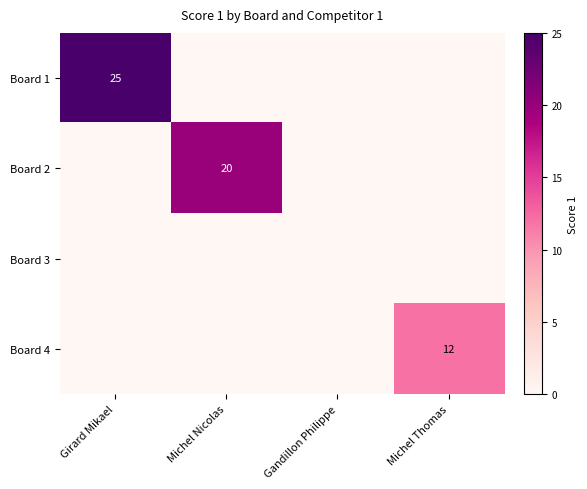

At which category does the chart reach its peak across all series?

Girard Mikael